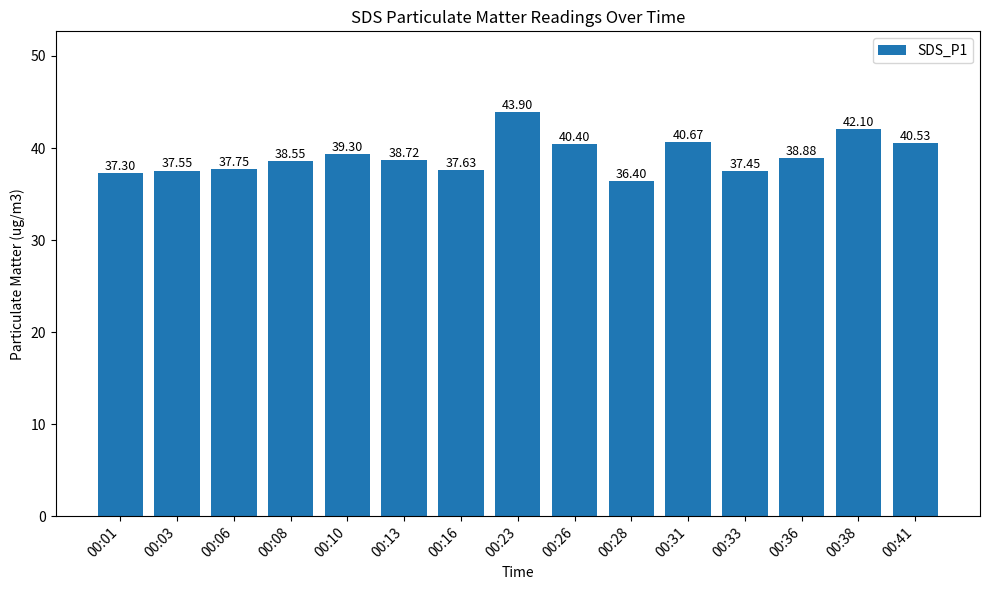

What is the sum of the values at 00:03 and 00:06?

75.3